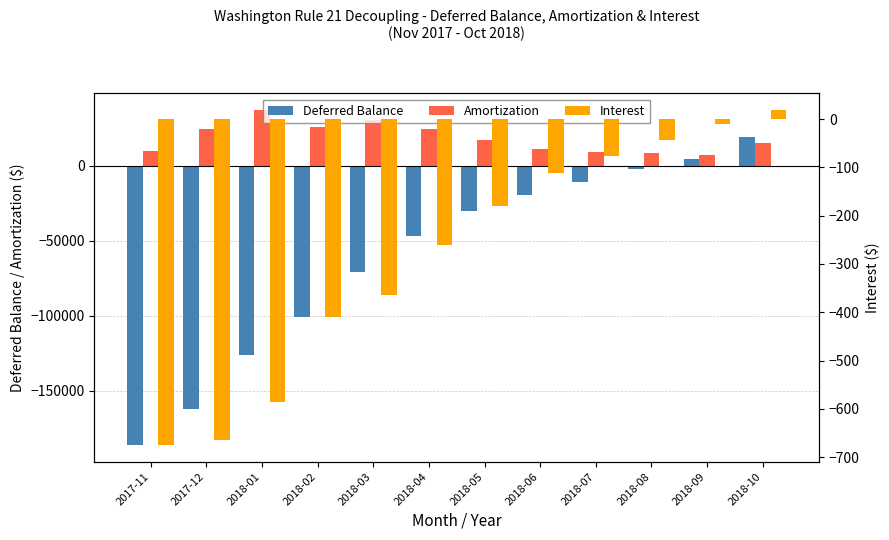

How many series are shown in this chart?

3